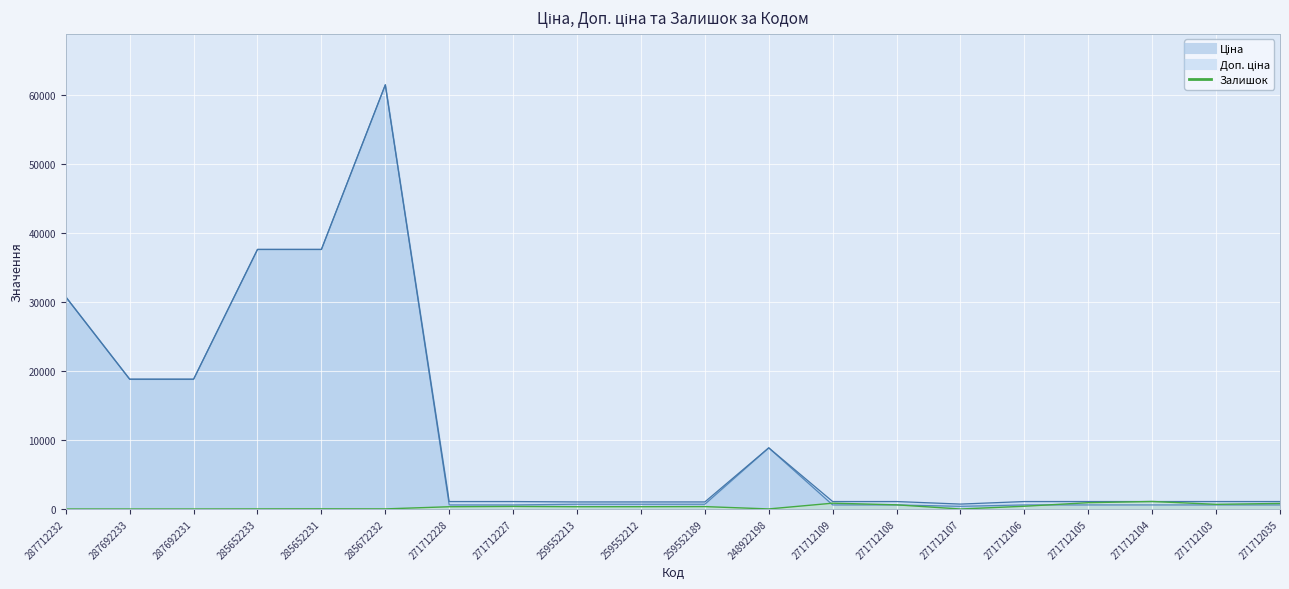

At which label does Ціна reach its peak?

285672232